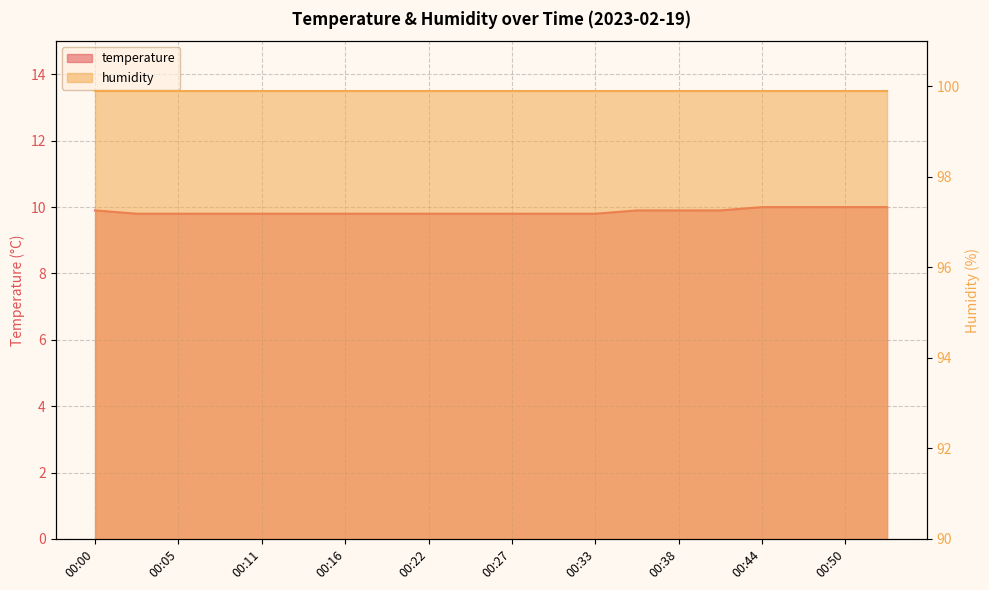

Reading left to right, extract all data points from this chart.

00:00=9.9	00:02=9.8	00:05=9.8	00:08=9.8	00:11=9.8	00:14=9.8	00:16=9.8	00:19=9.8	00:22=9.8	00:25=9.8	00:27=9.8	00:30=9.8	00:33=9.8	00:36=9.9	00:38=9.9	00:41=9.9	00:44=10.0	00:47=10.0	00:50=10.0	00:52=10.0